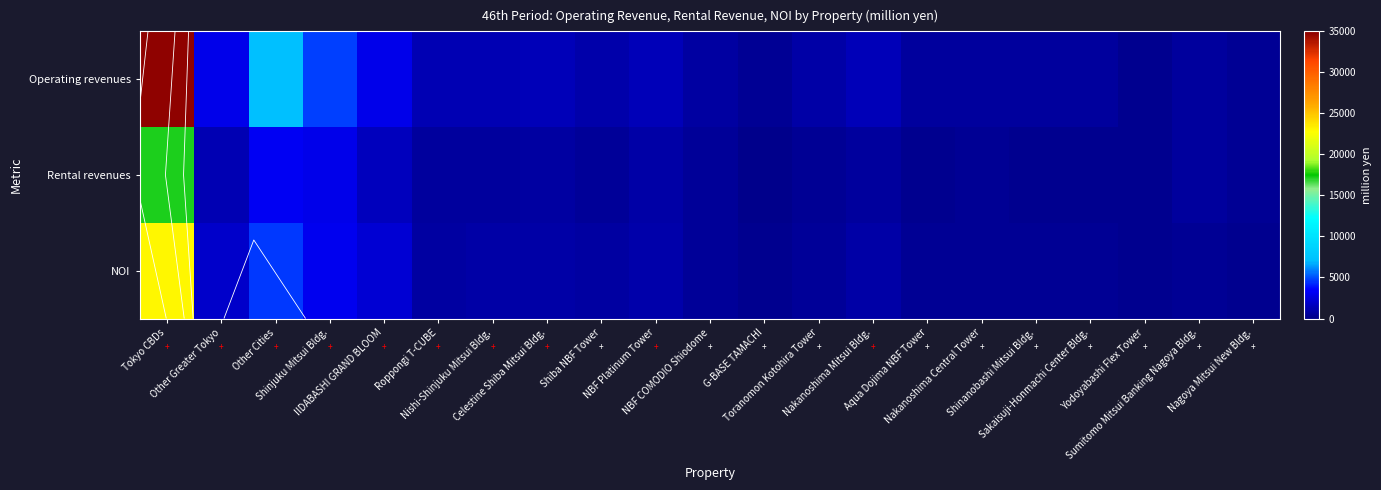

Where is Operating revenues nearest to the value 17540?

Other Cities